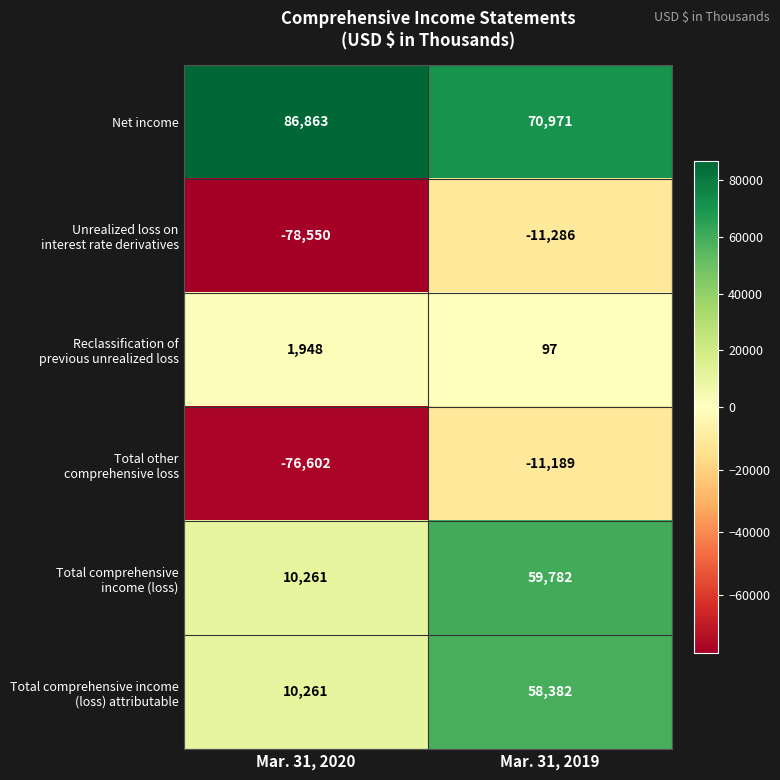

List the labels in order of Net income value, smallest first.

Mar. 31, 2019, Mar. 31, 2020